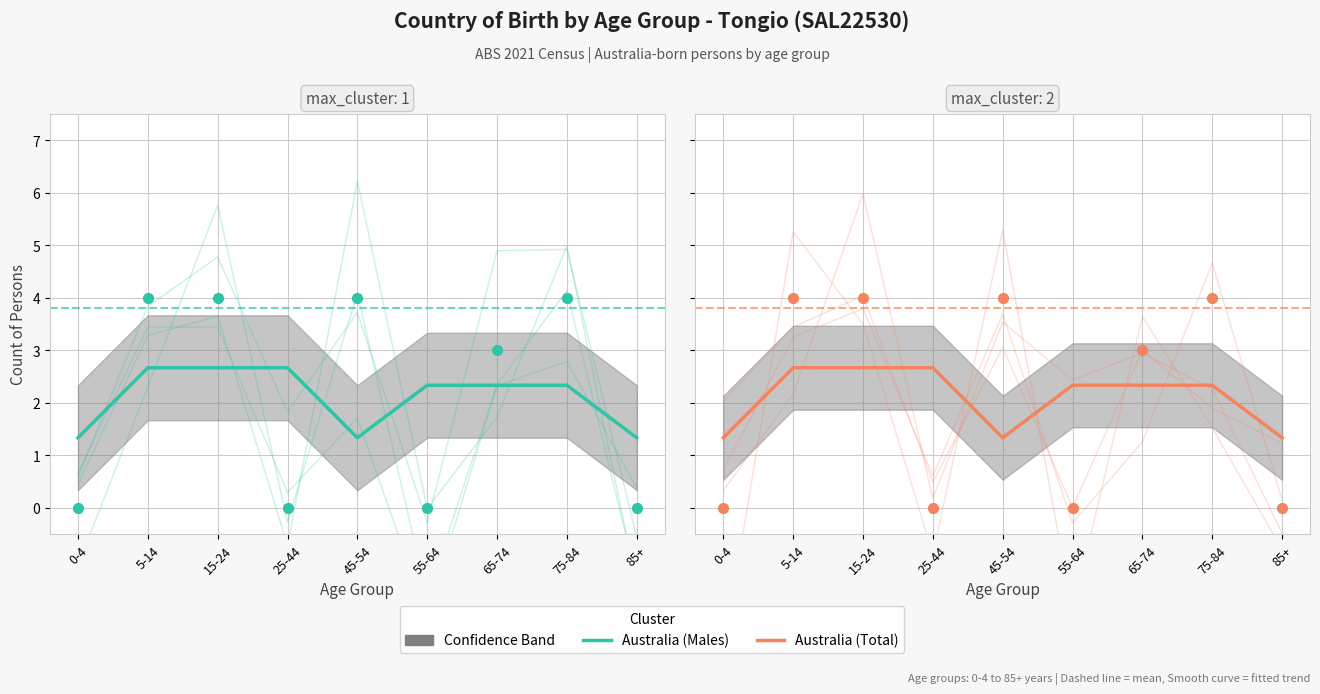

Which series contains the lowest Y value?

Australia (Males)